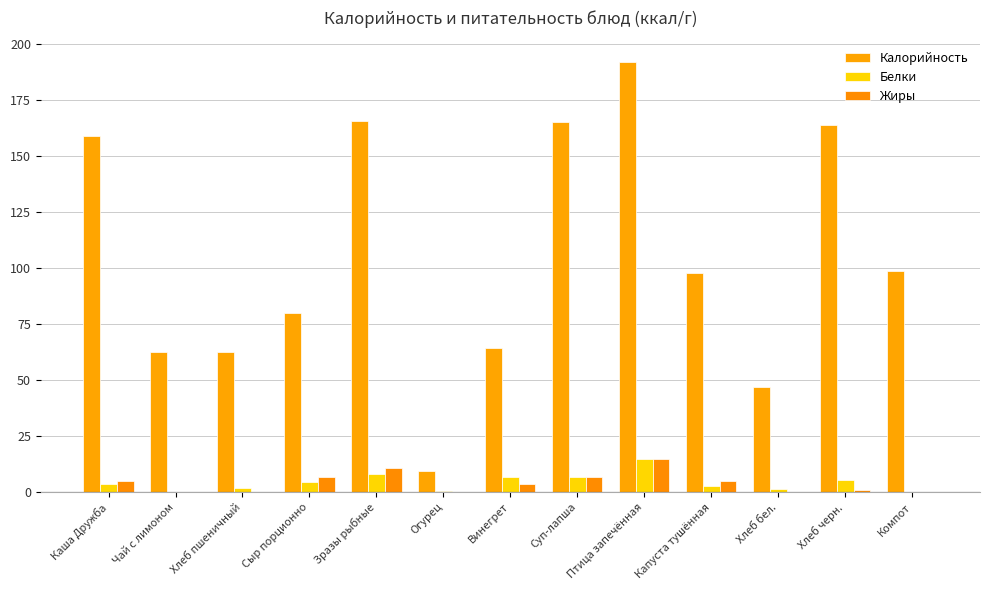

At how many categories does at least one series exceed 43?

12